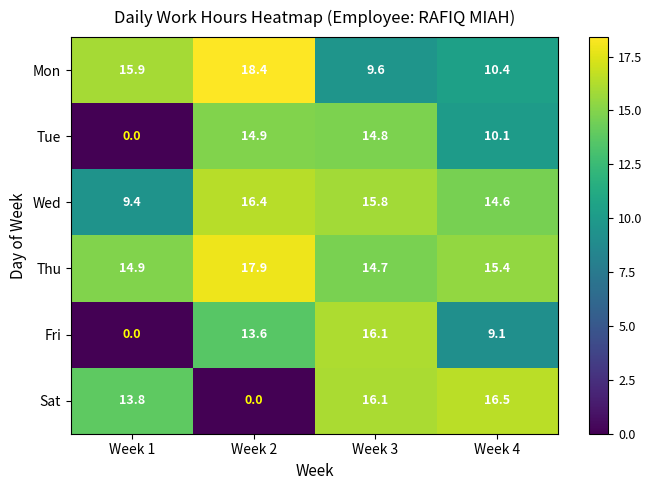

What is the spread (max minus min) of values at Week 4?

7.4